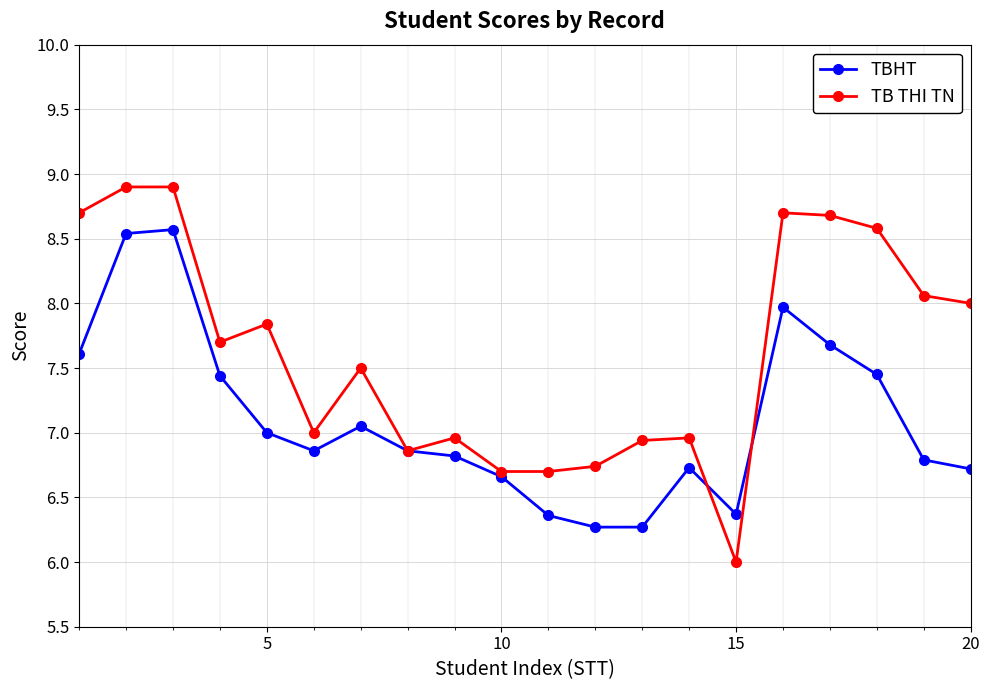

What is the value of the TB THI TN point at the 18th from the left?

8.6